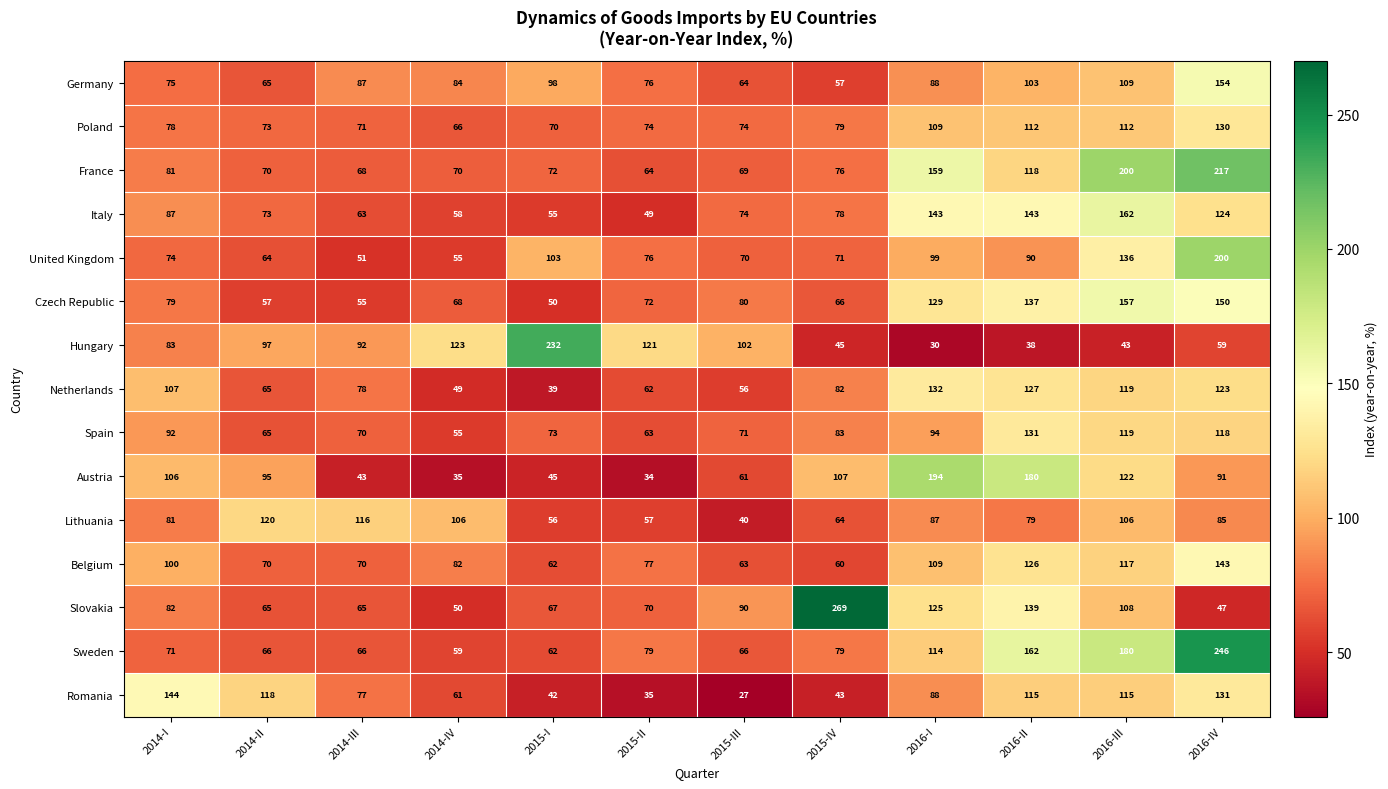

What is the spread (max minus min) of values at 2016-I?

164